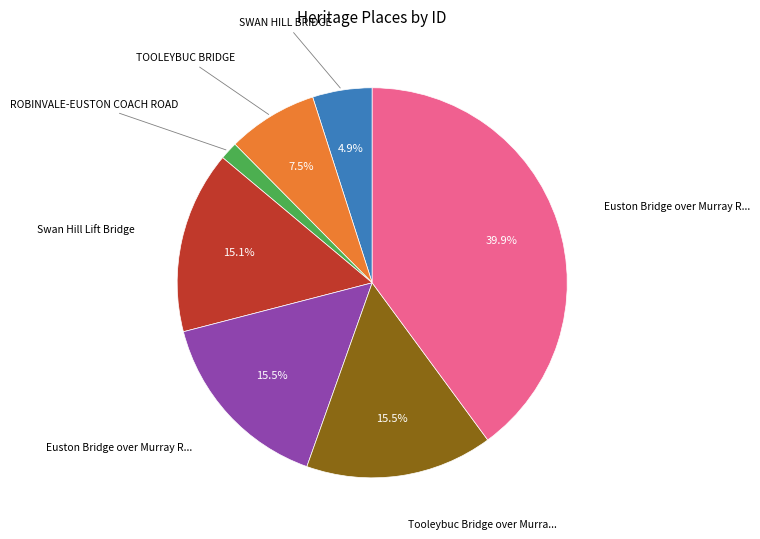

Is there a majority slice in this chart?

No